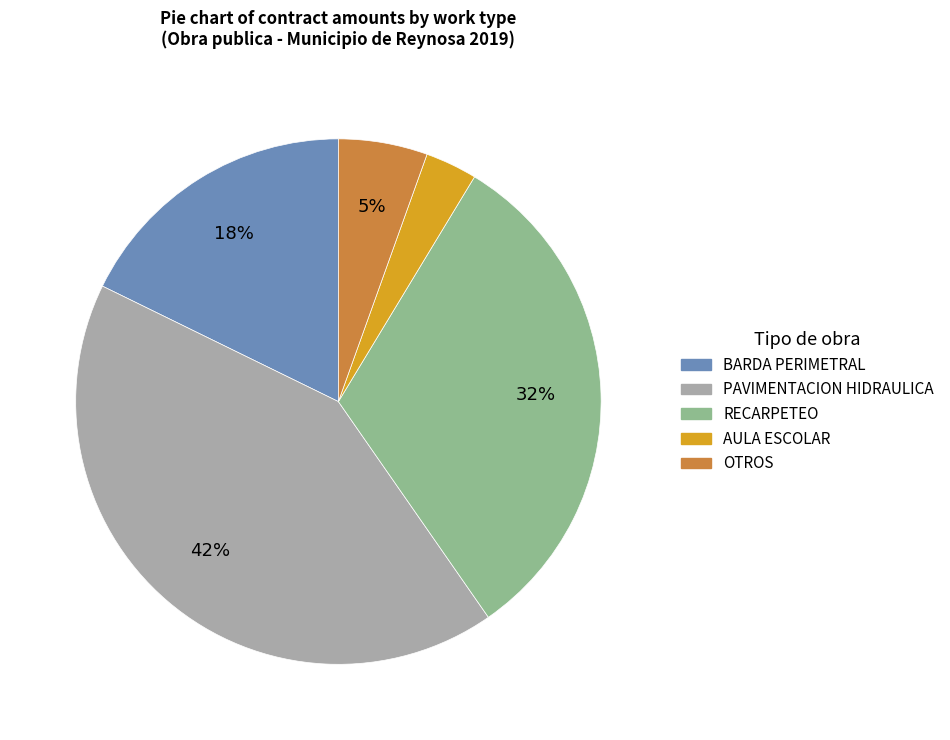

Is there any slice that represents more than half of the pie?

No